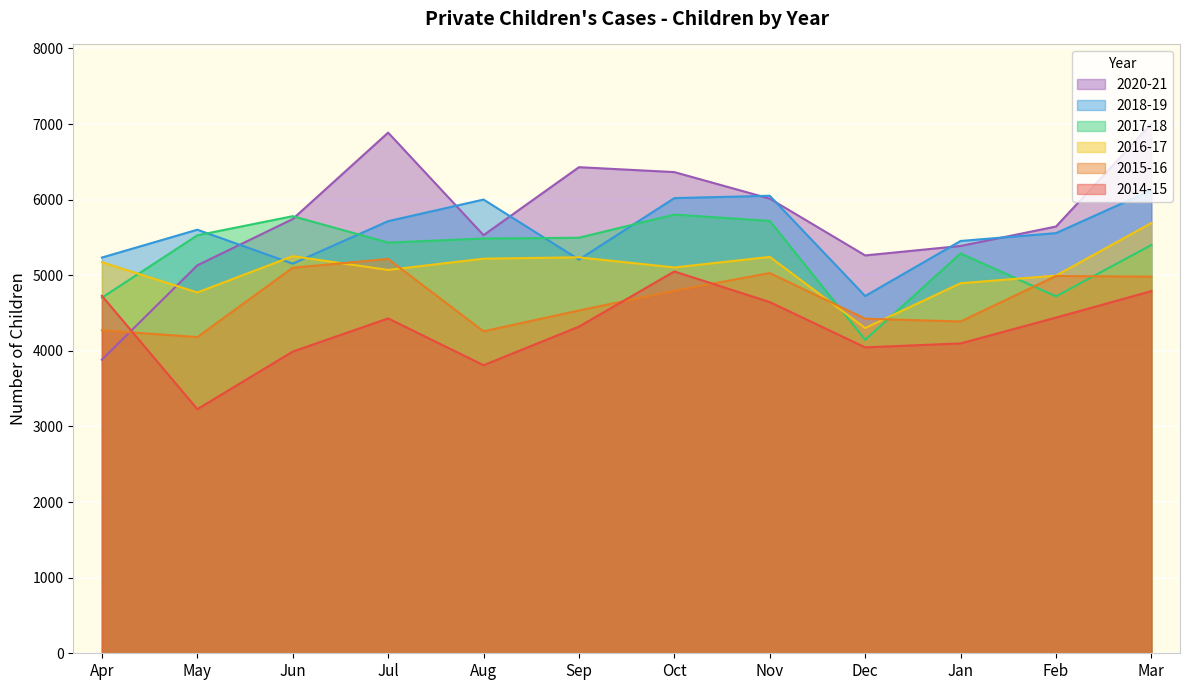

Which series changed the most between Sep and Mar?

2018-19